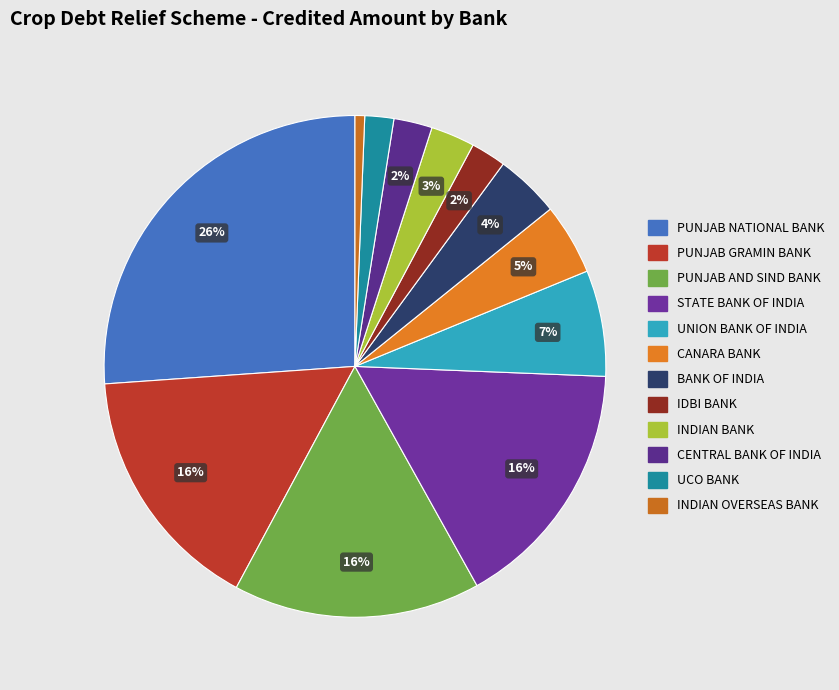

To the nearest percent, what is the difference between the largest and smallest slice percentages?

25%